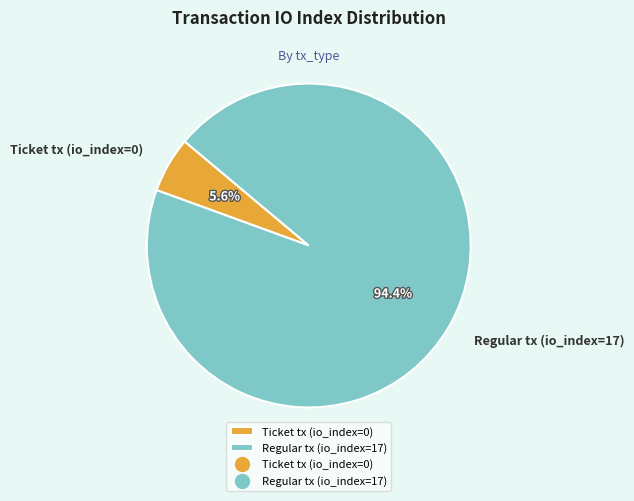

To the nearest percent, what is the difference between the largest and smallest slice percentages?

89%